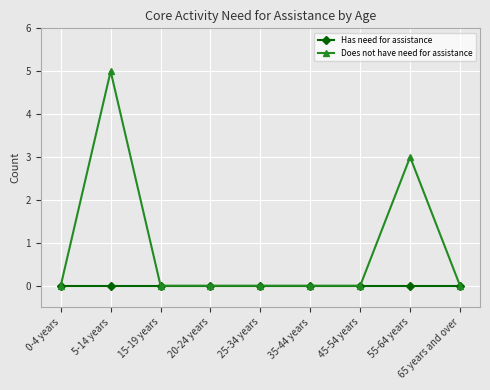

At which category is the sum across all series the highest?

5-14 years